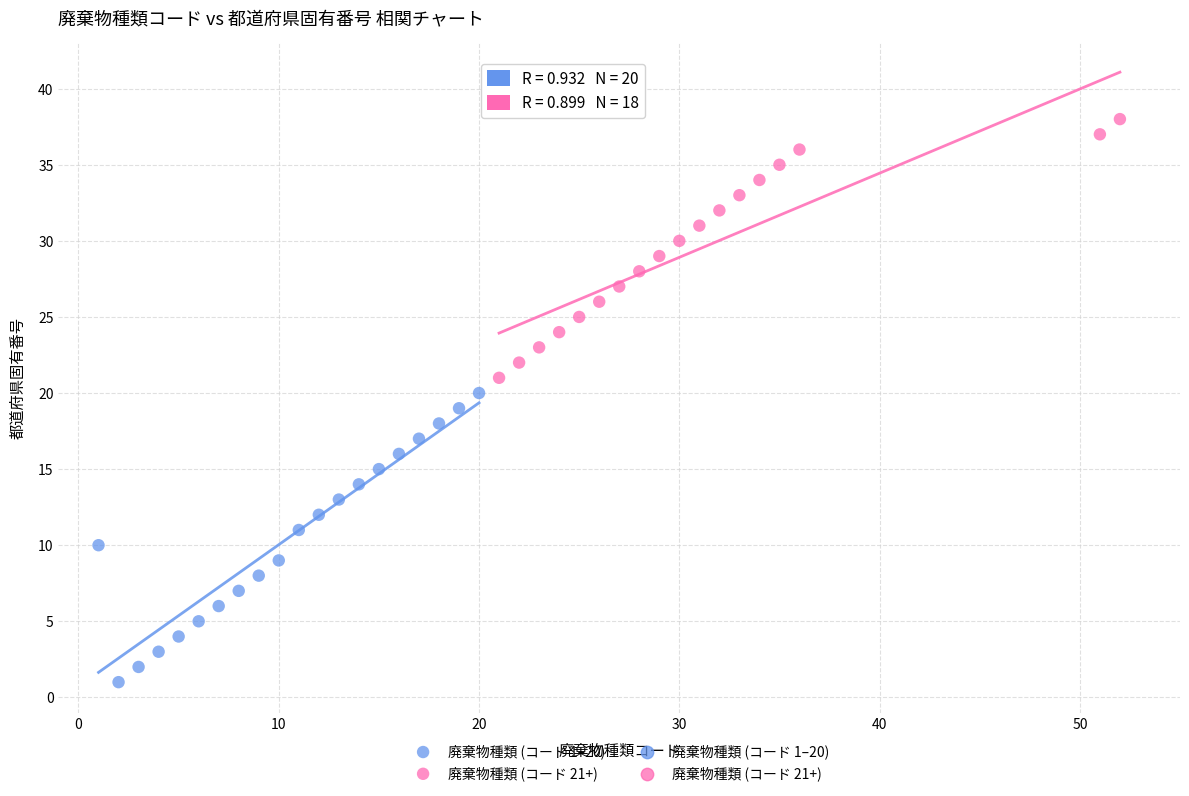

Which series has the widest spread of Y values?

廃棄物種類 (コード 1–20)